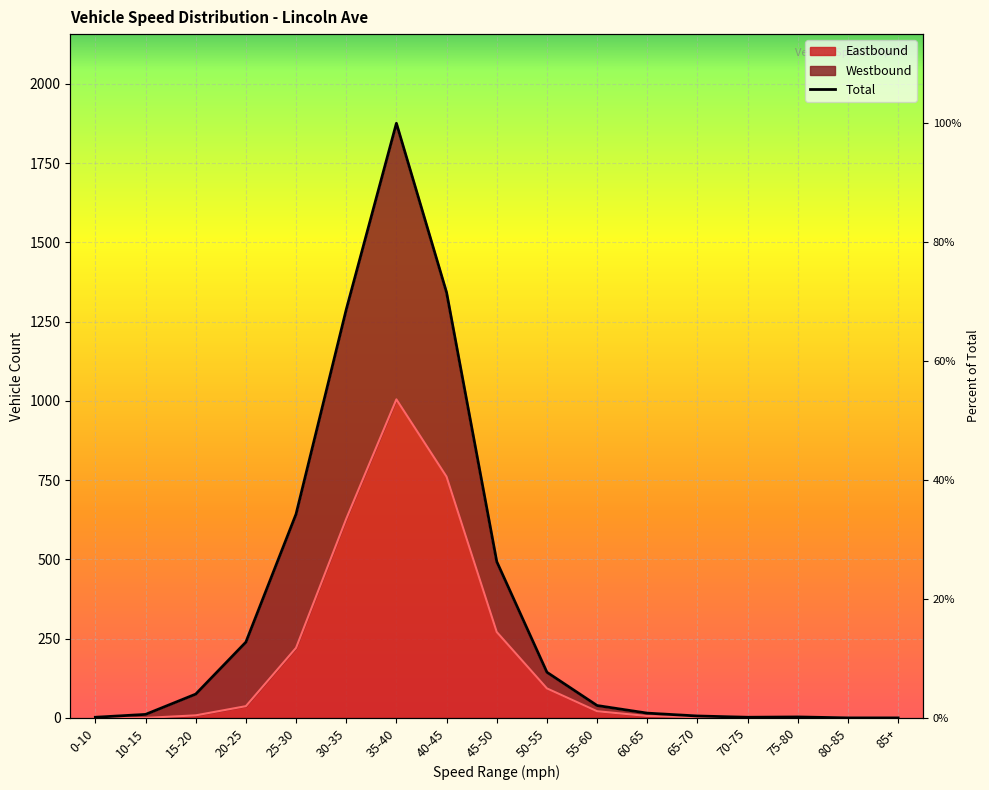

How many lines are shown in the chart?

1